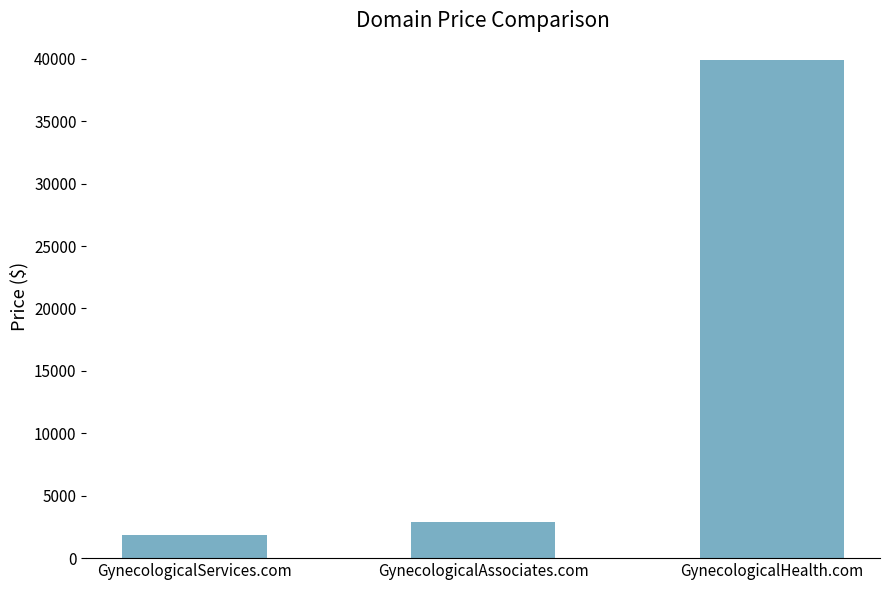

How many categories are shown in the chart?

3